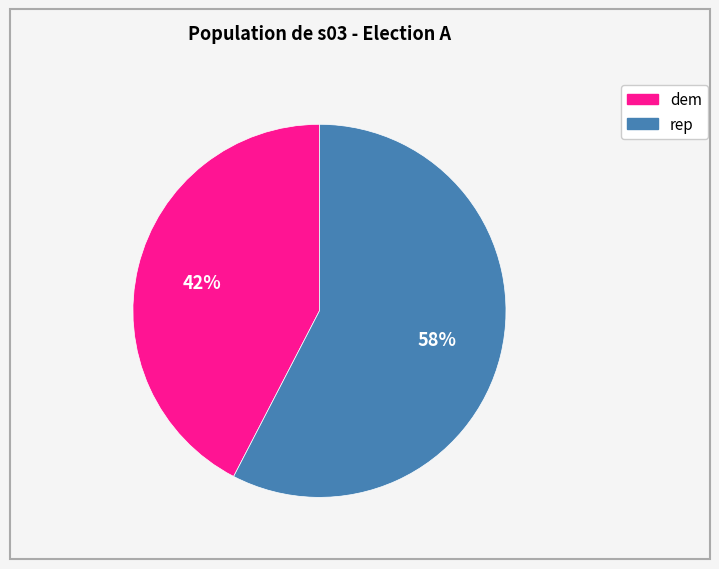

To the nearest percent, what portion does dem represent?

42%